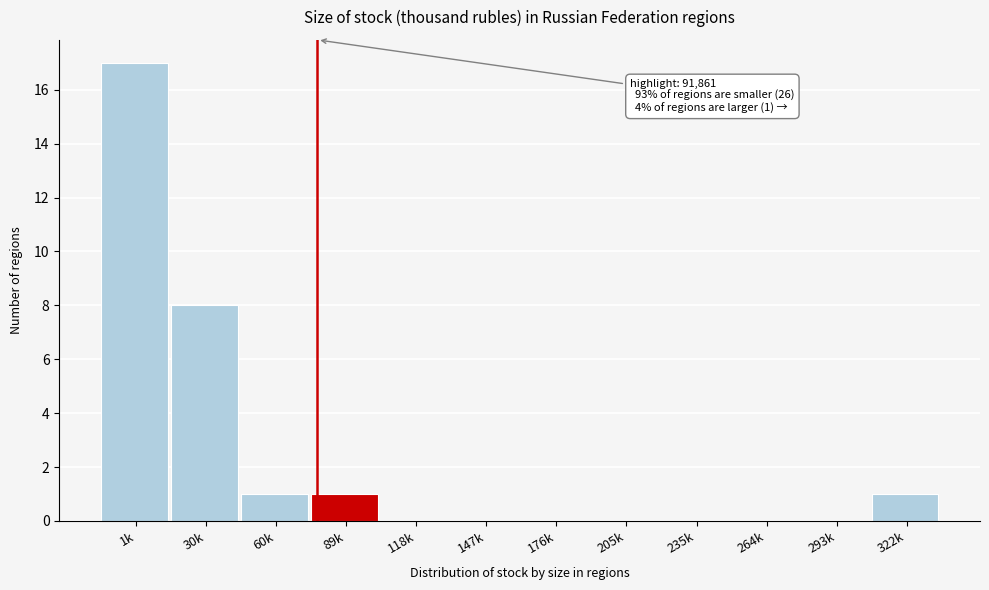

Reading left to right, transcribe all the data shown in this chart.

1k=17	30k=8	60k=1	89k=1	118k=0	147k=0	176k=0	205k=0	235k=0	264k=0	293k=0	322k=1